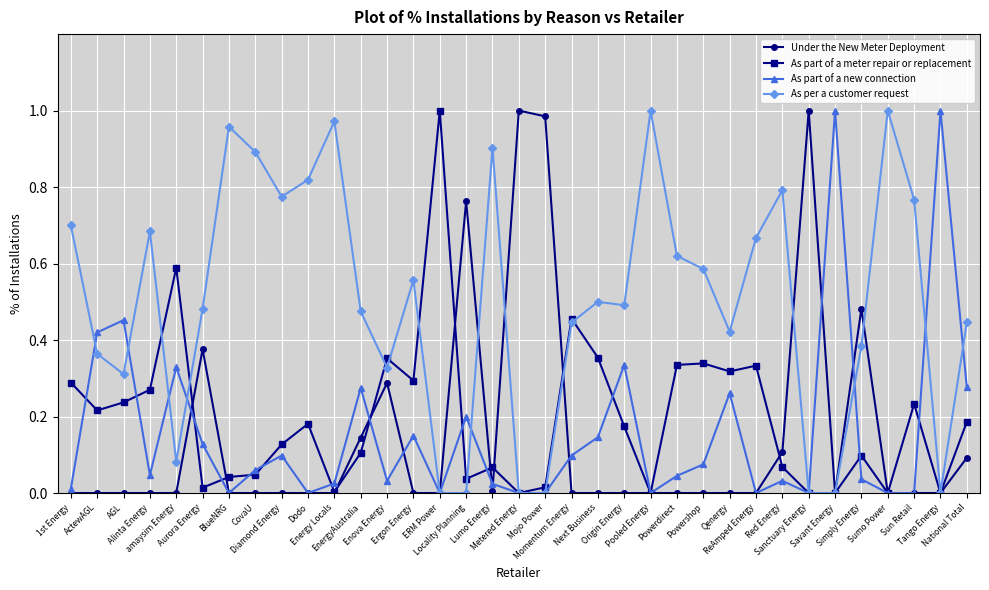

Which series has the largest total across all categories?

As per a customer request